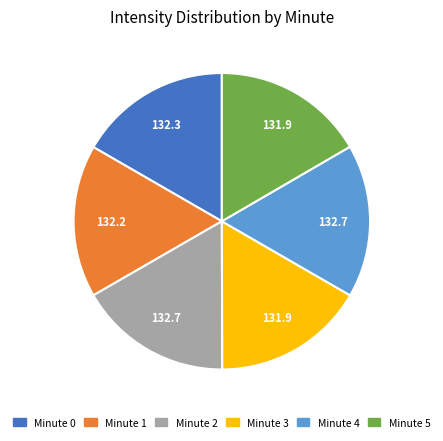

What is the ratio of the value at Minute 3 to the value at Minute 0?

1.0